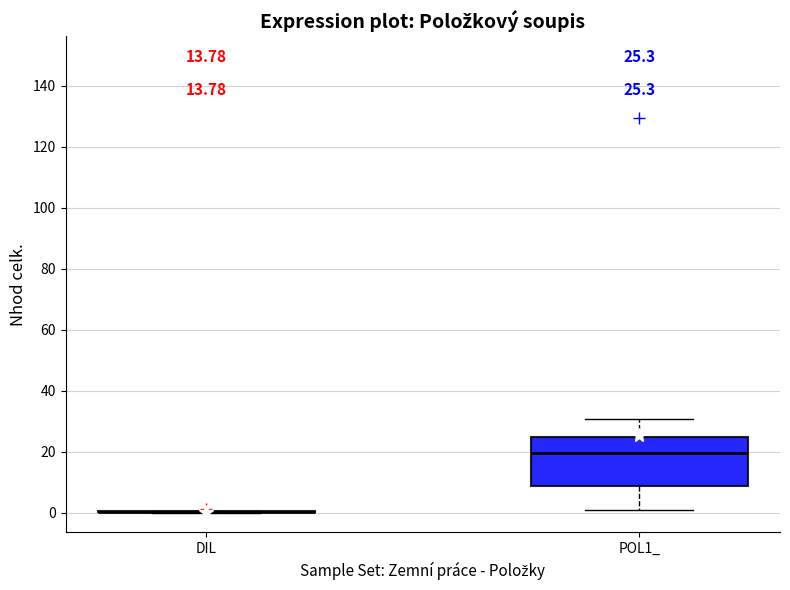

Which box is the tallest, from its lower edge to its upper edge?

POL1_